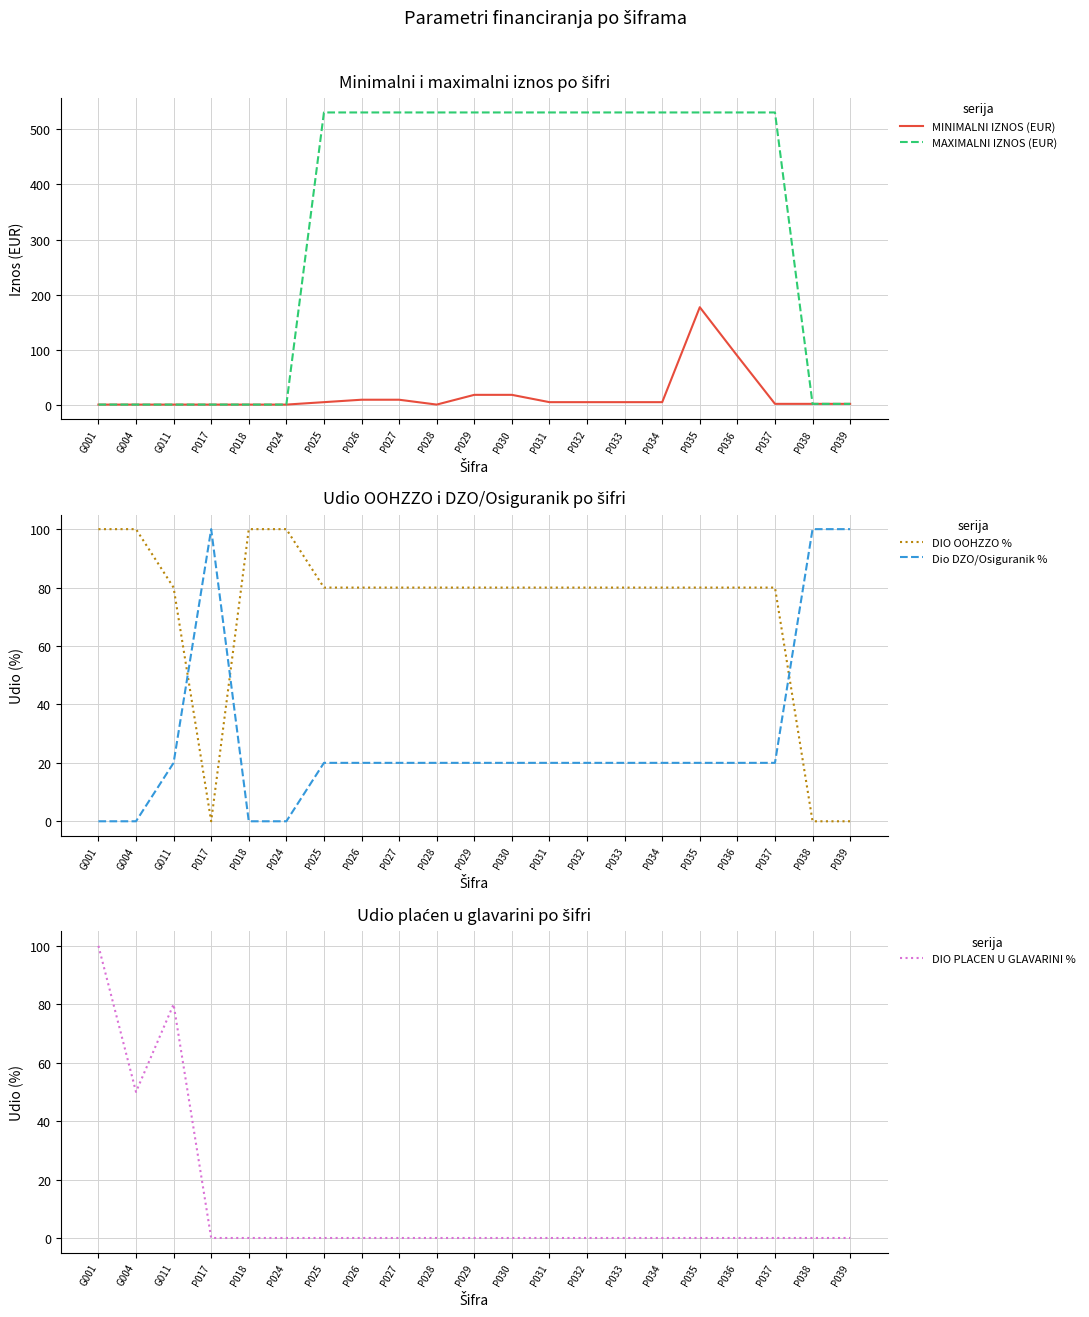

At which category does the chart reach its minimum across all series?

G001